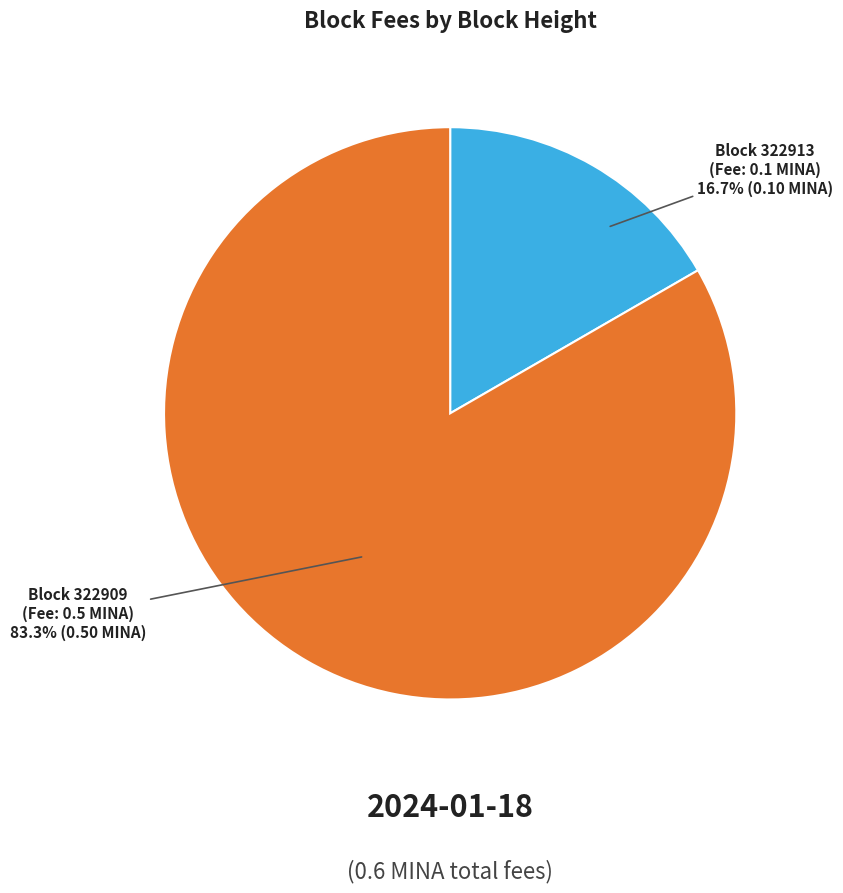

Does any single category account for the majority?

Yes